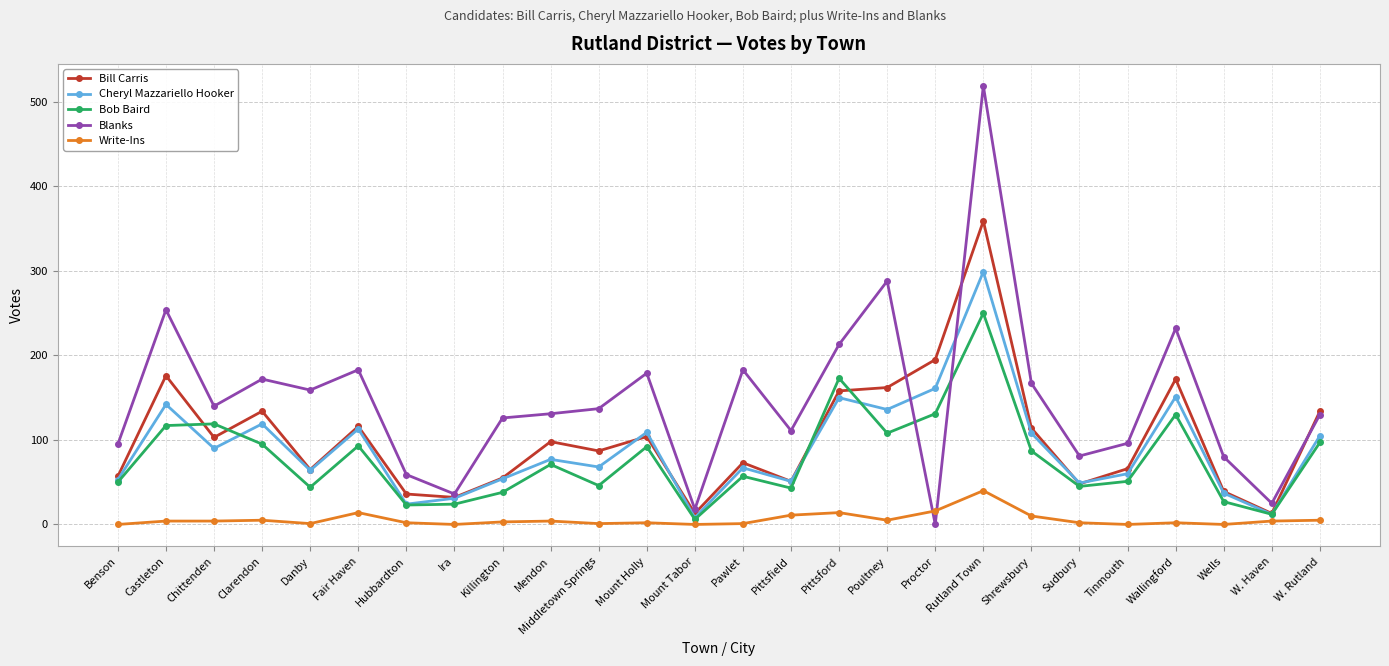

What is the label of the 6th point from the left?

Fair Haven